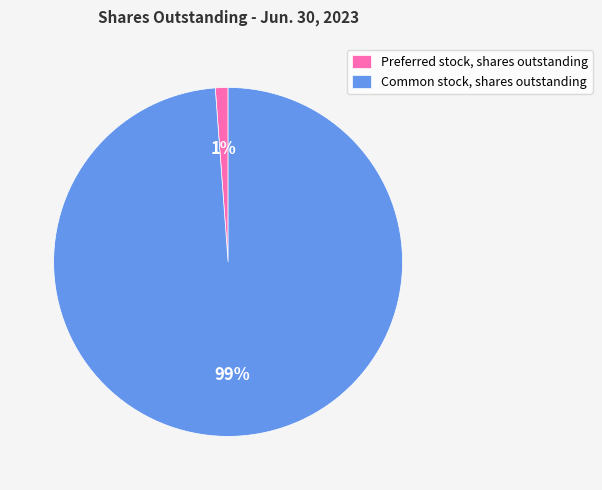

What percentage is the Common stock, shares outstanding slice, to the nearest percent?

99%